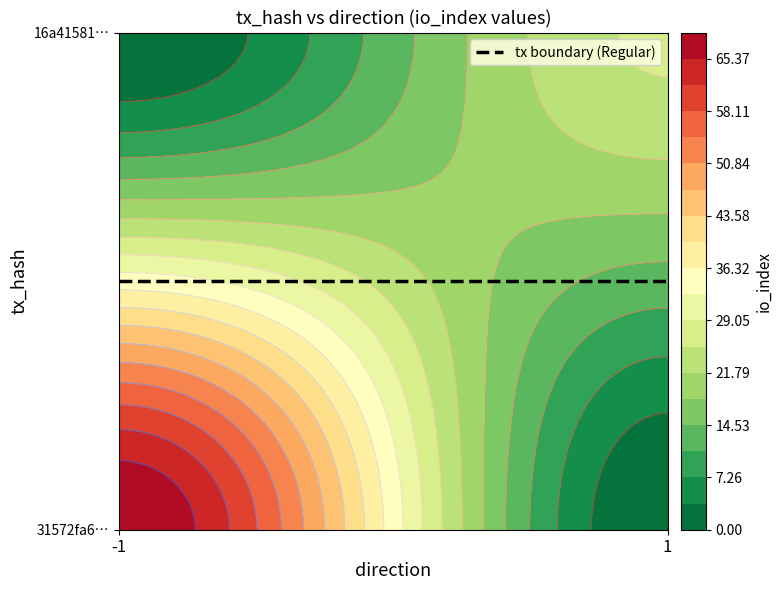

True or false: 16a41581435306dbdd965813297020d61c6924a has a value of 0 at direction.

False